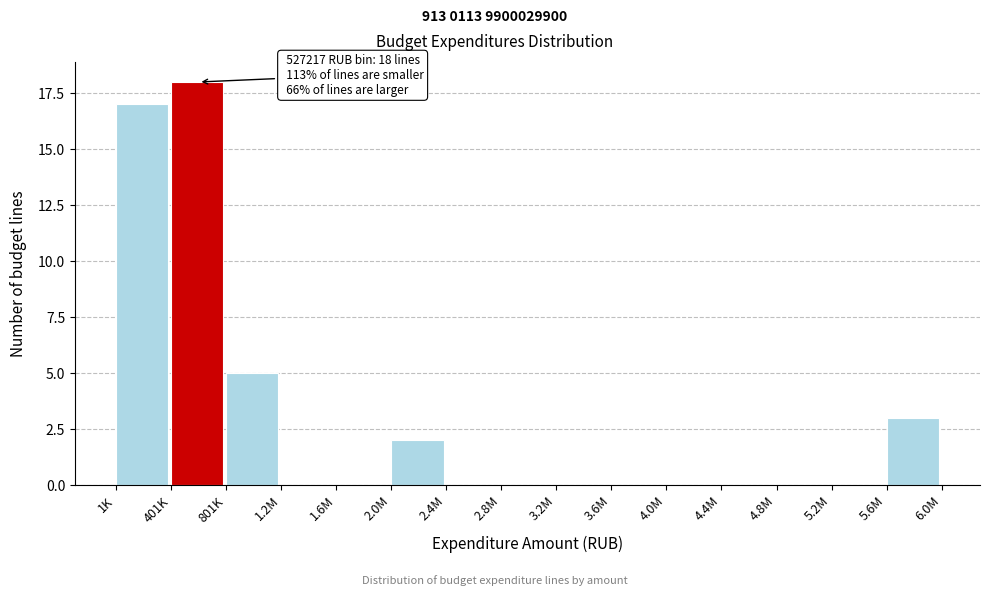

Reading right to left, what are all the values shown in this chart?

5.6M=3	5.2M=0	4.8M=0	4.4M=0	4.0M=0	3.6M=0	3.2M=0	2.8M=0	2.4M=0	2.0M=2	1.6M=0	1.2M=0	801K=5	401K=18	1K=17